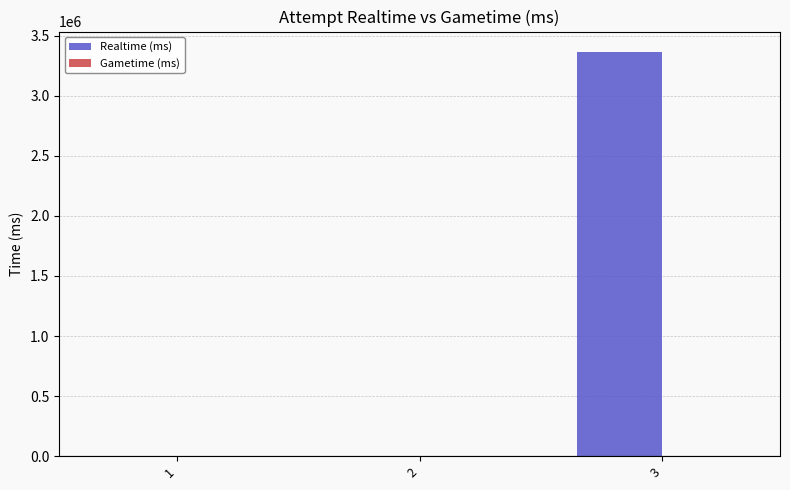

The value at 3 is 1152310. True or false?

False